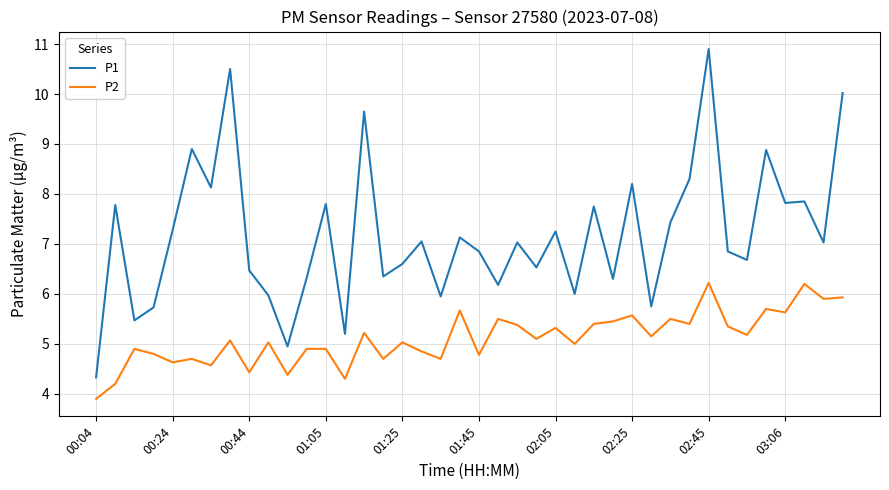

Does the chart have visible grid lines?

Yes